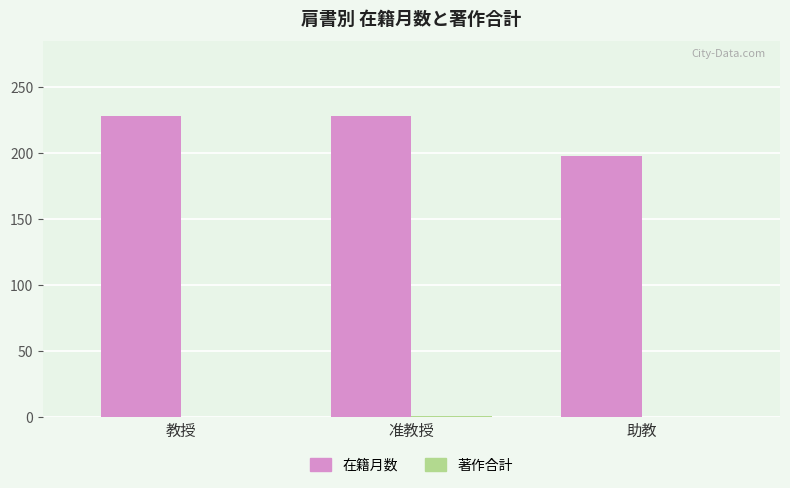

The 在籍月数 series shows 117 at 助教. True or false?

False